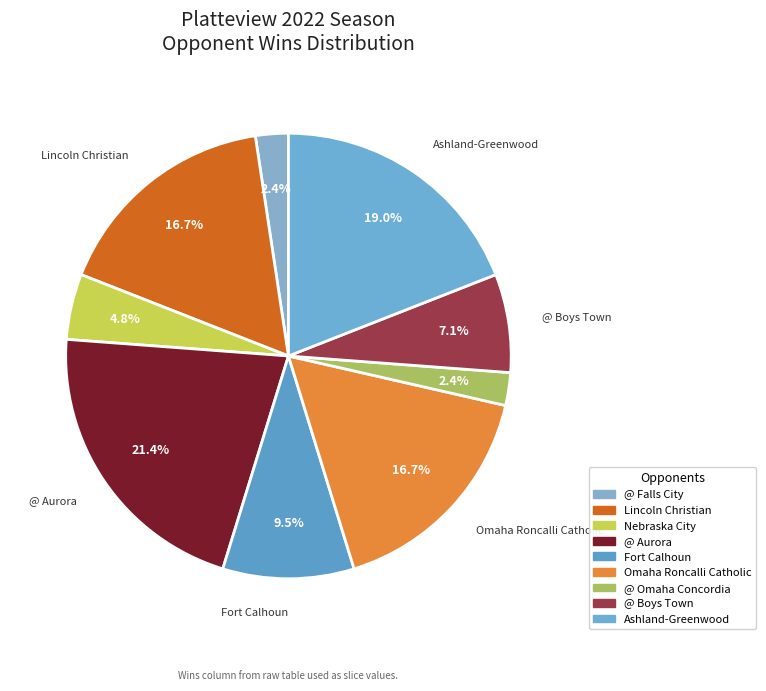

How many slices are in this pie chart?

9